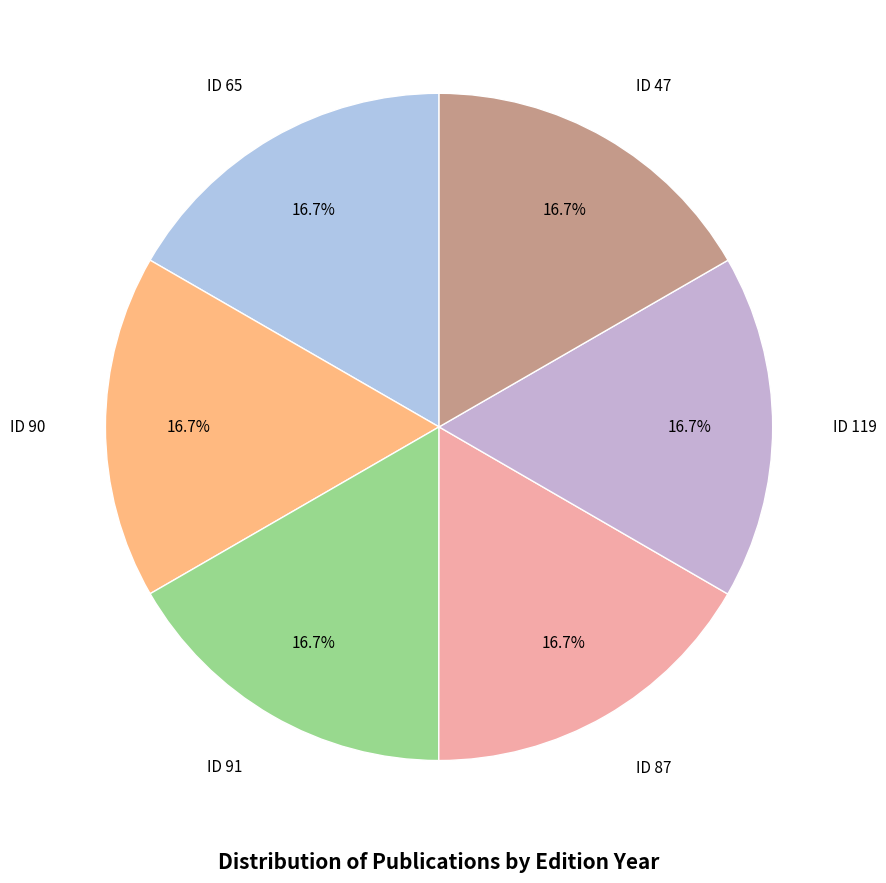

Is ID 119 the majority of the pie?

No